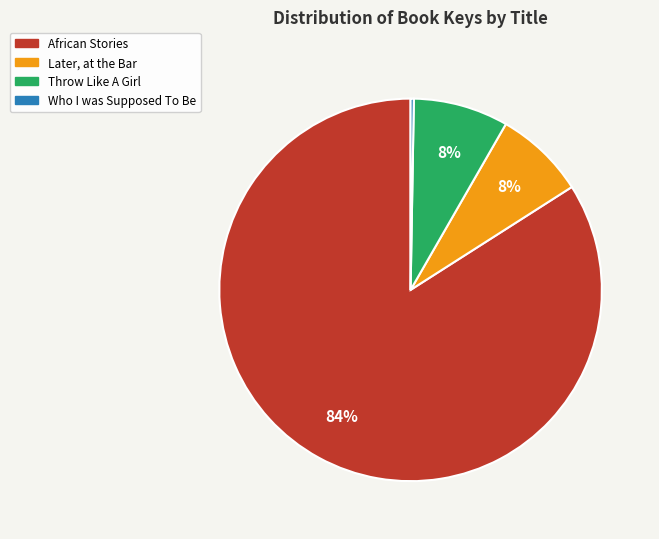

Is African Stories the majority of the pie?

Yes